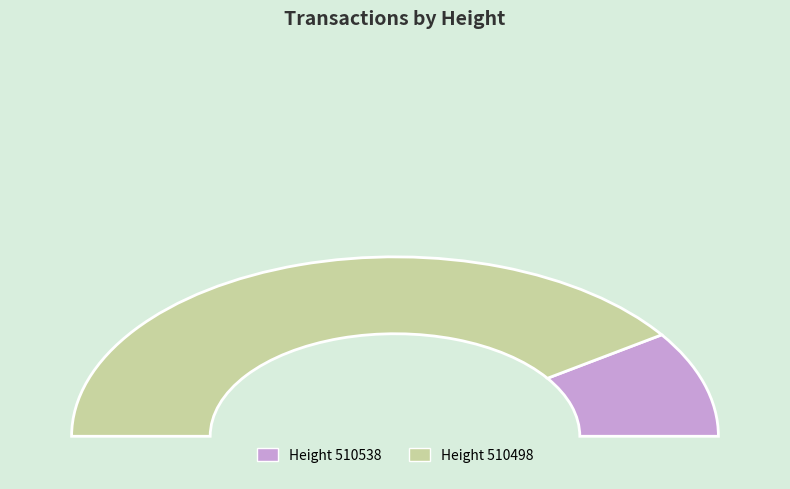

Is there a majority slice in this chart?

Yes